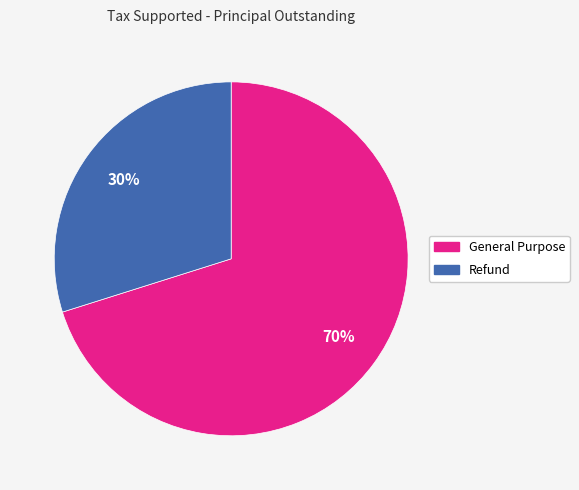

What is the largest slice in the pie chart?

General Purpose